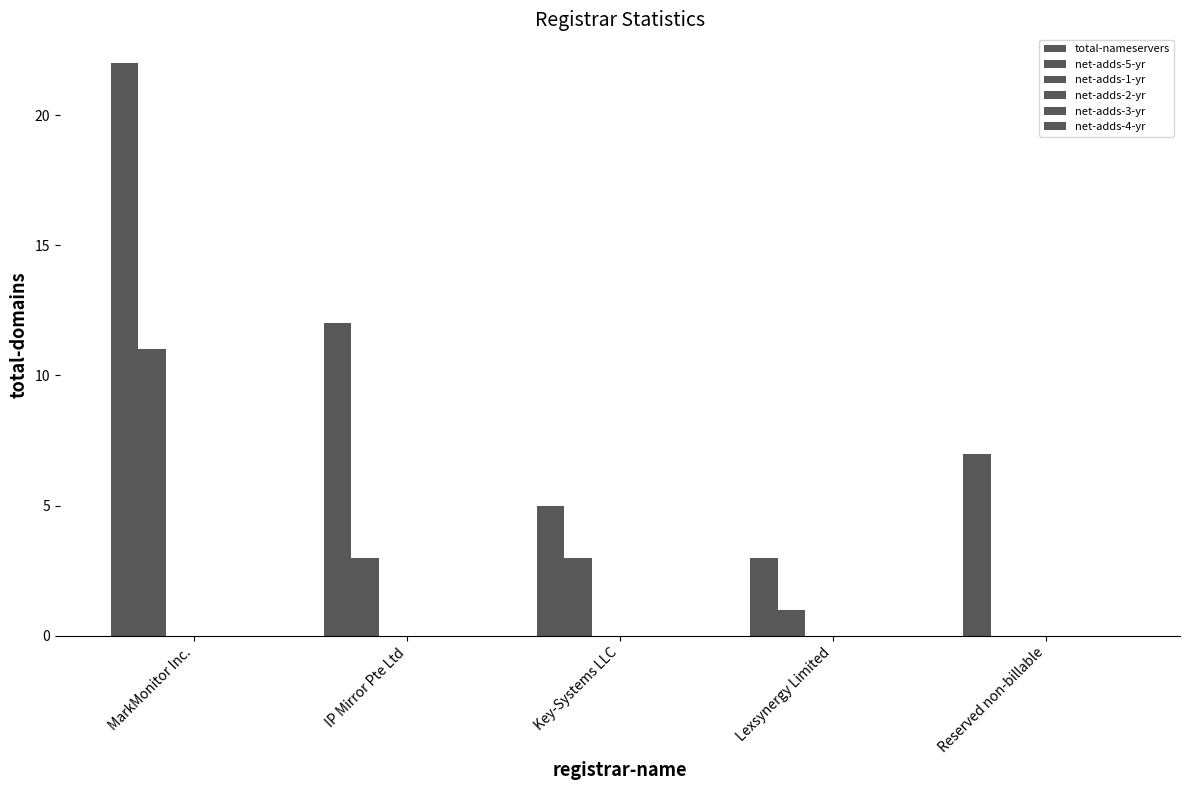

Are the bars horizontal?

No